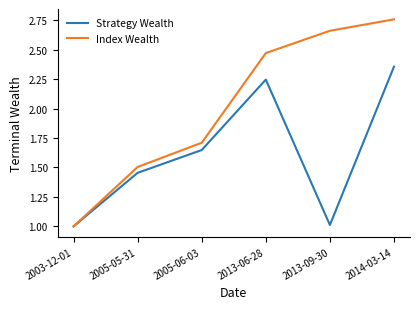

What is the difference between the second highest and minimum values in the Index Wealth series?

1.7